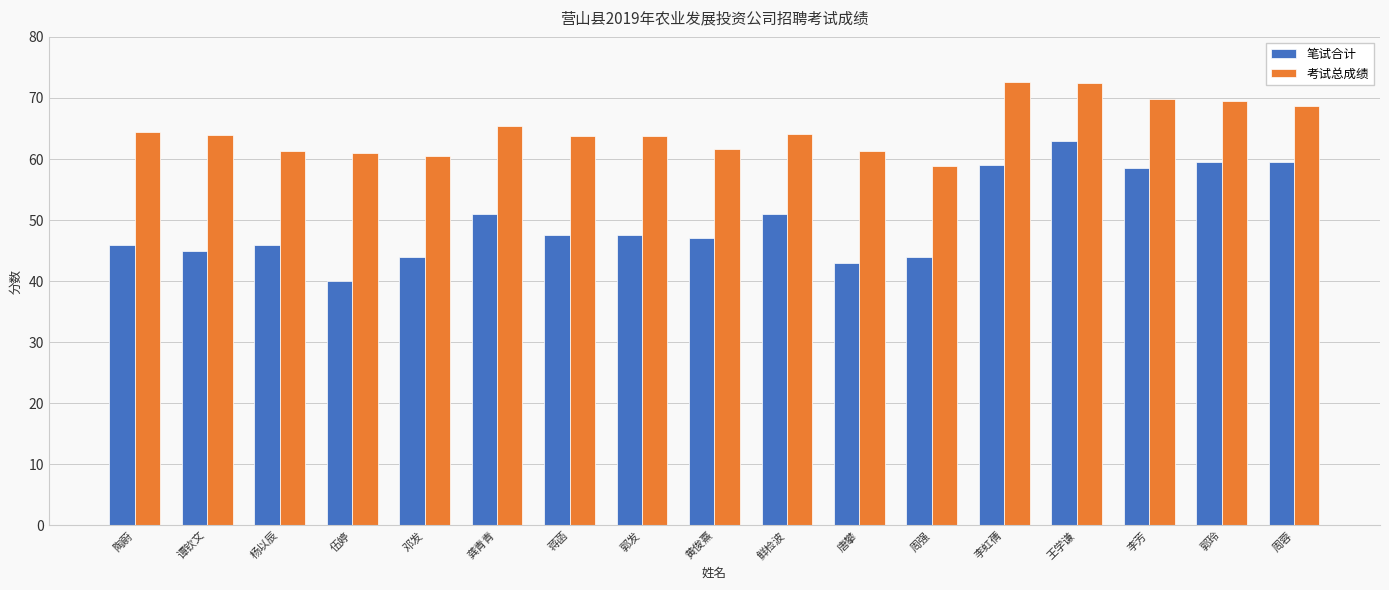

Is the value of 考试总成绩 at 唐攀 greater than the value of 笔试合计 at 李虹蒨?

Yes